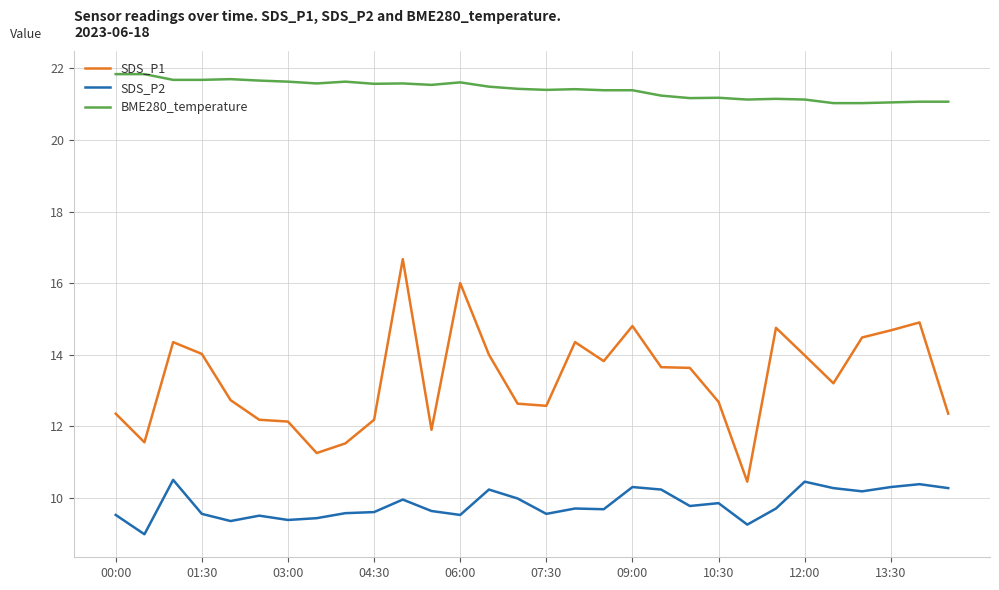

List the series in order of their peak value, highest first.

BME280_temperature, SDS_P1, SDS_P2